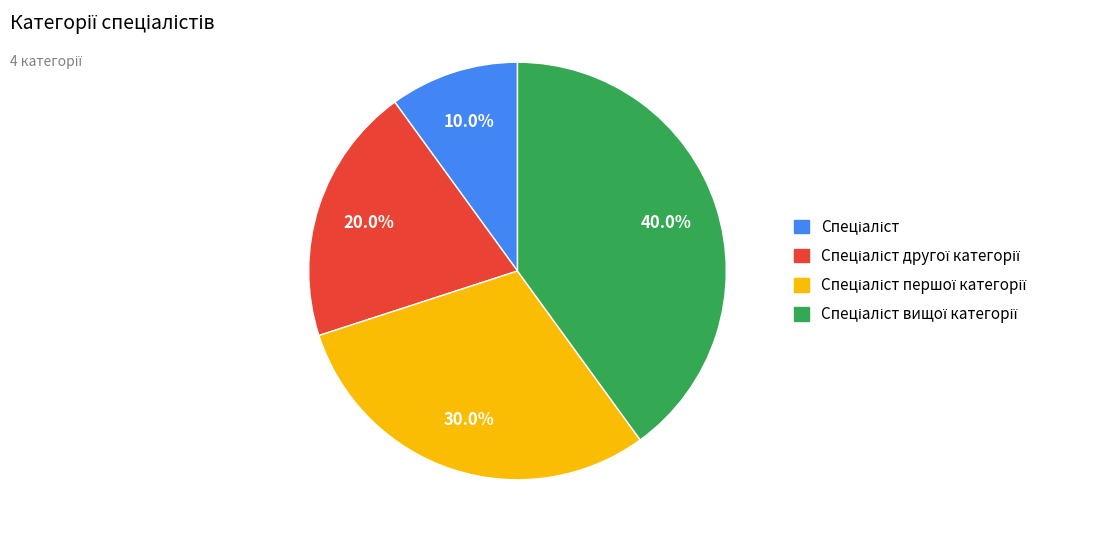

Is there a majority slice in this chart?

No